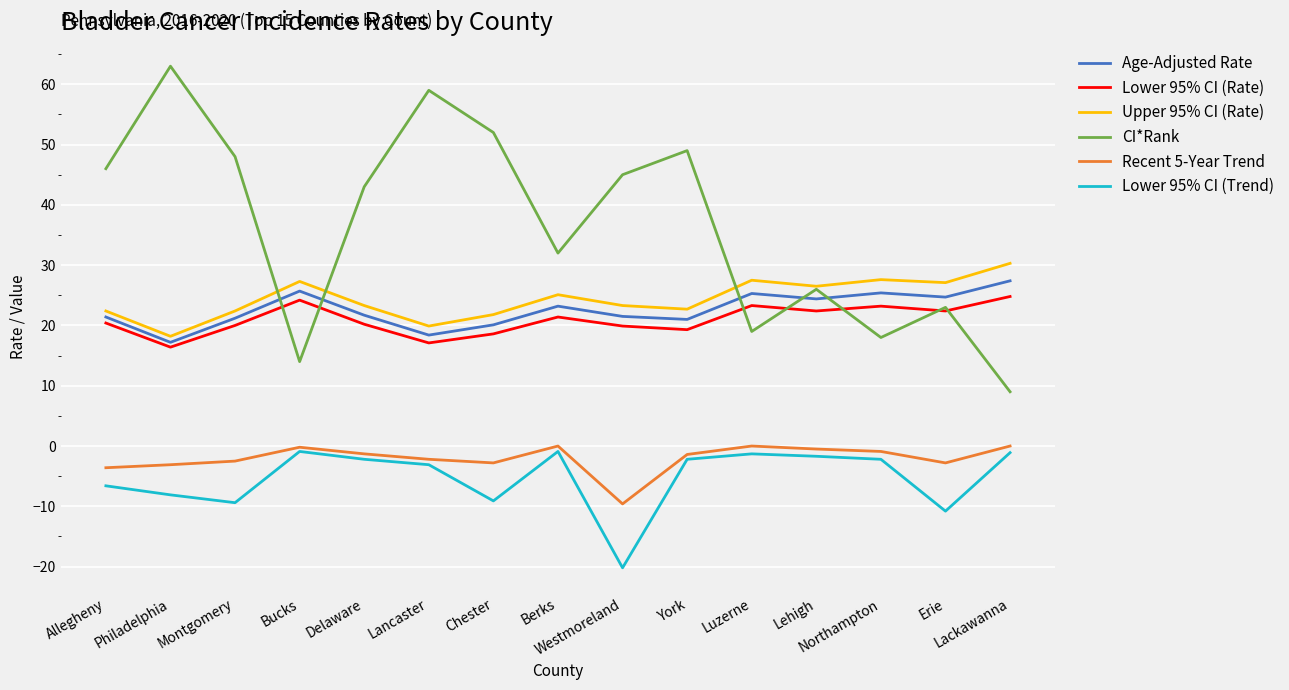

Which series has the widest spread of values?

CI*Rank